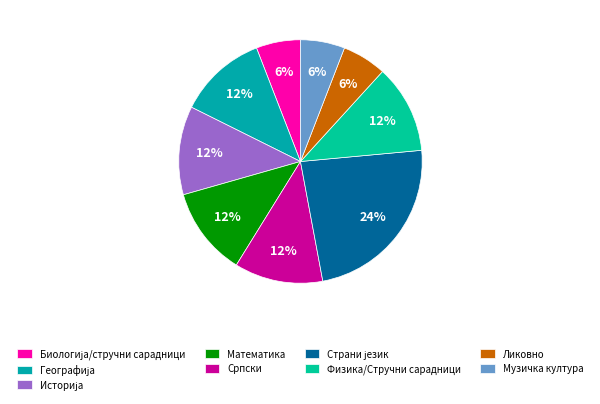

Is there any slice that represents more than half of the pie?

No